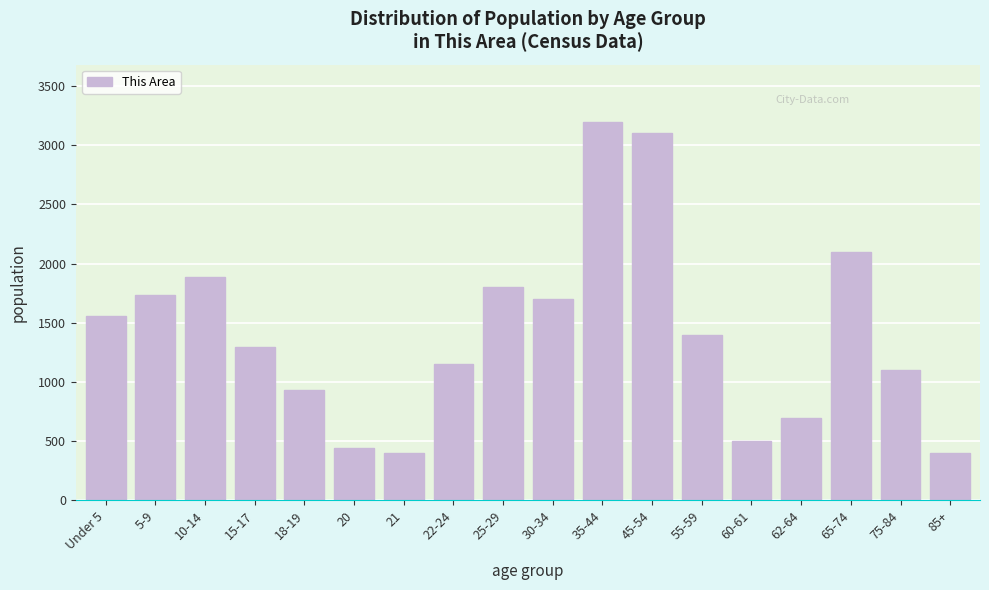

What is the label of the 12th bar from the left?

45-54